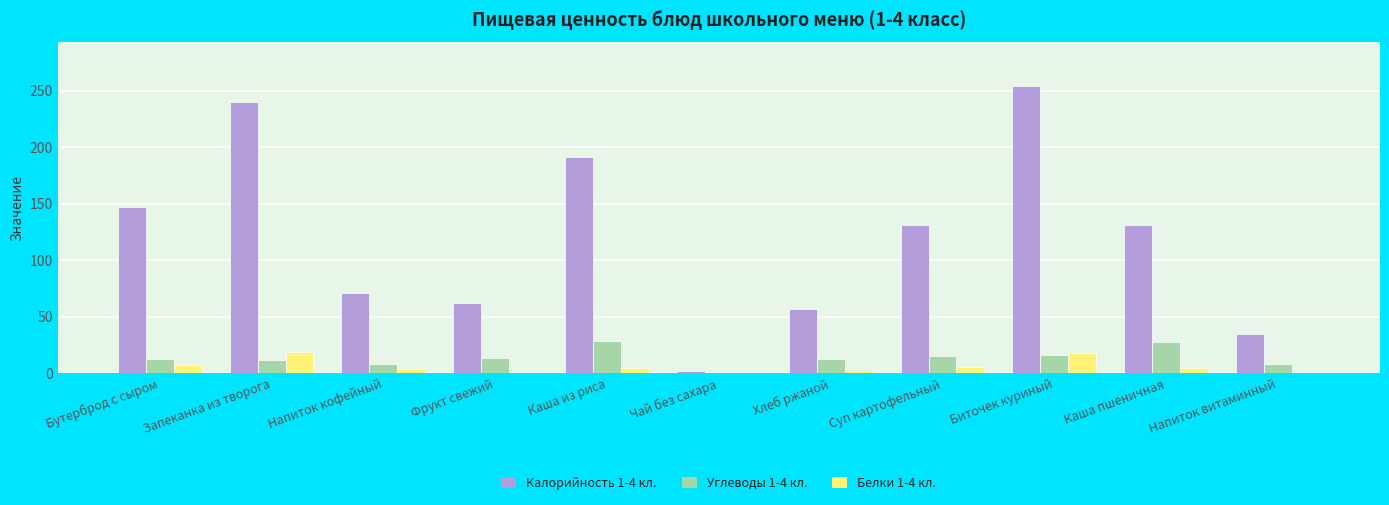

What is the approximate value of Белки 1-4 кл. at Бутерброд с сыром?

7.5